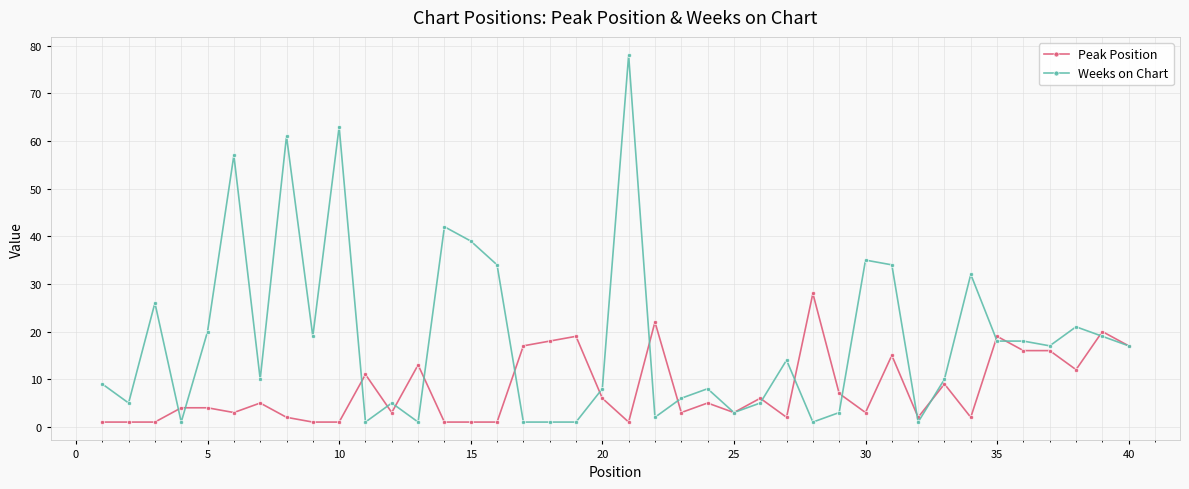

At how many categories does at least one series exceed 59?

3